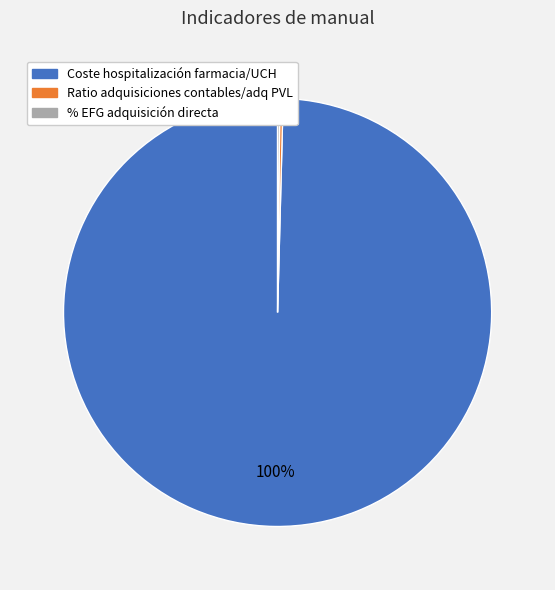

What is the largest slice in the pie chart?

Coste hospitalización farmacia/UCH